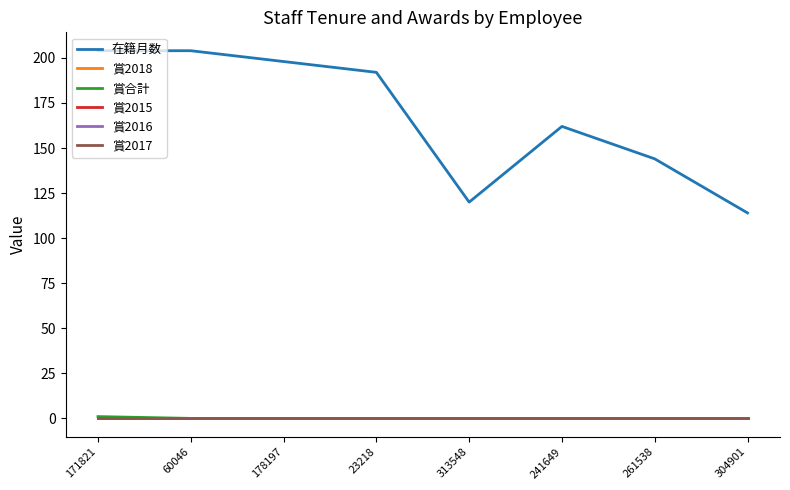

True or false: 賞2018 has a value of 0 at 178197.

True